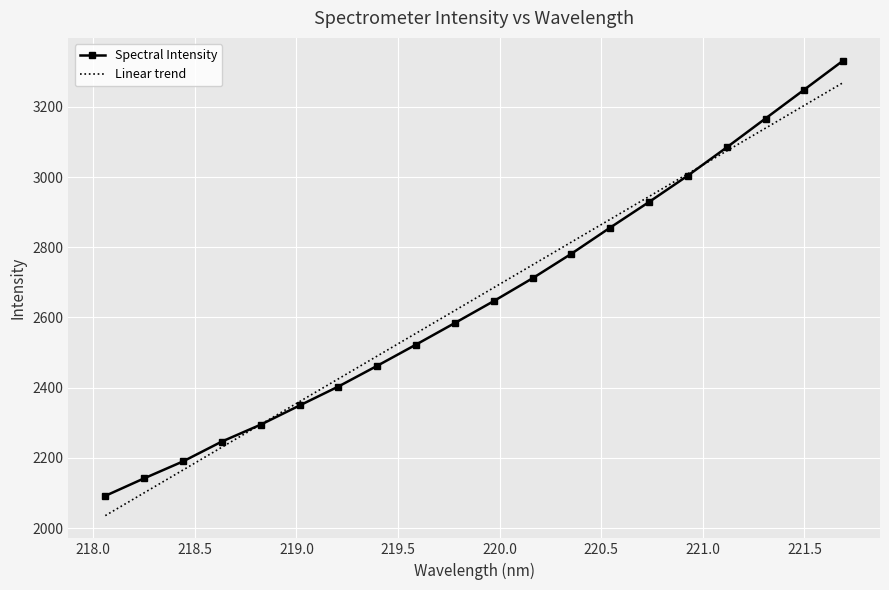

Which series has the largest range (max minus min)?

Spectral Intensity